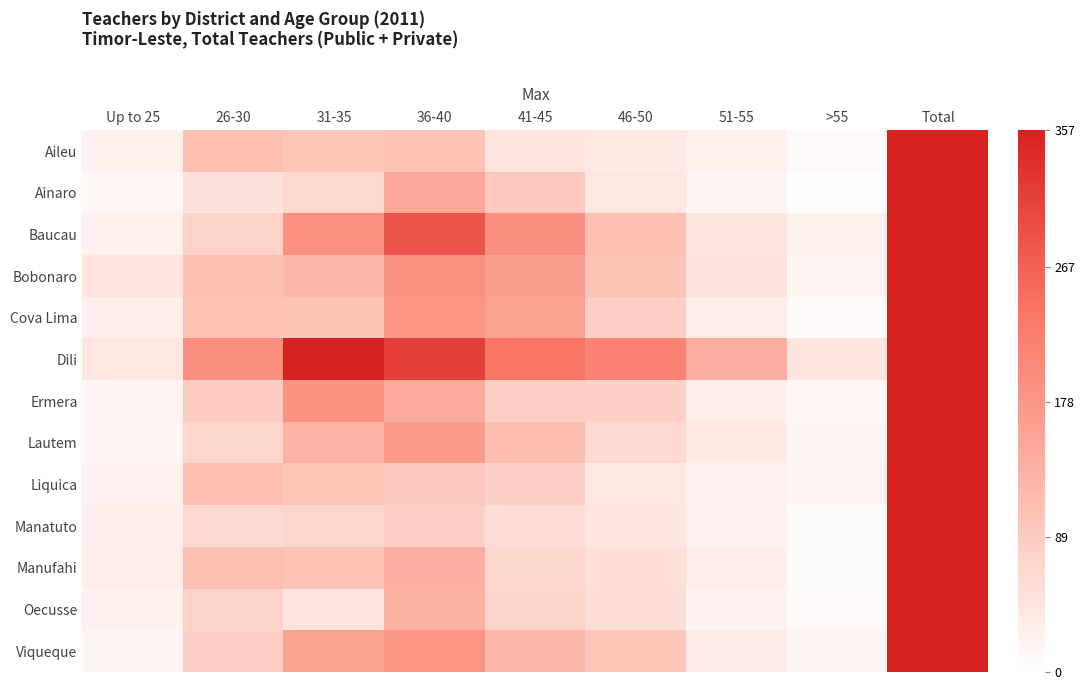

How many series are shown in this chart?

13